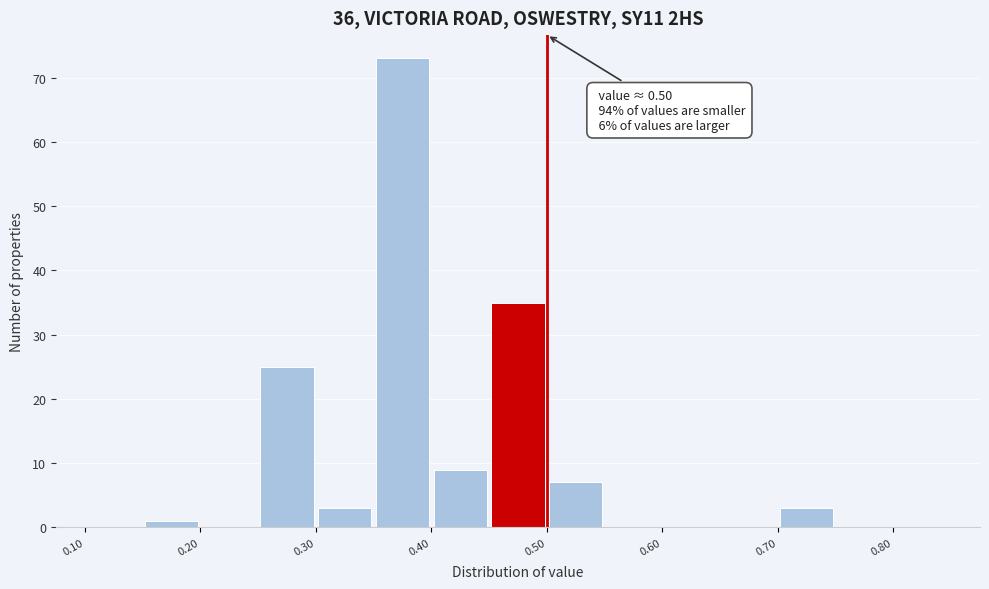

Over which range of the x-axis is the bar tallest?

0.35 to 0.40